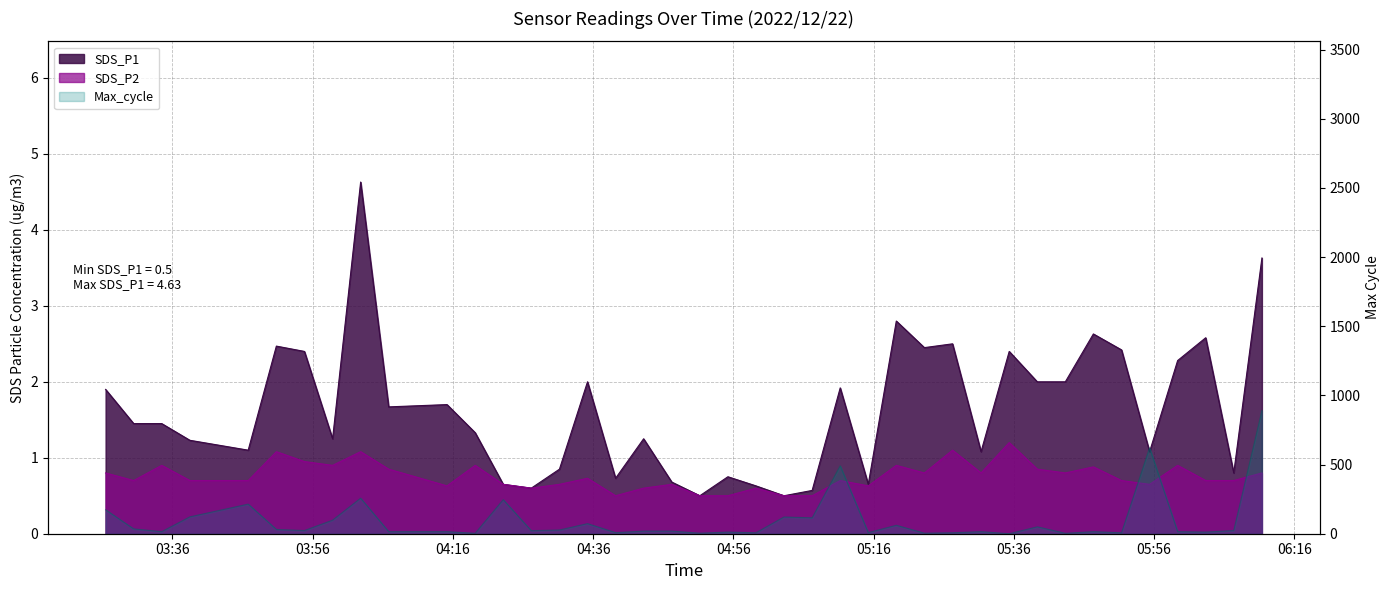

What is the value of the SDS_P1 point at the 30th from the left?

1.1